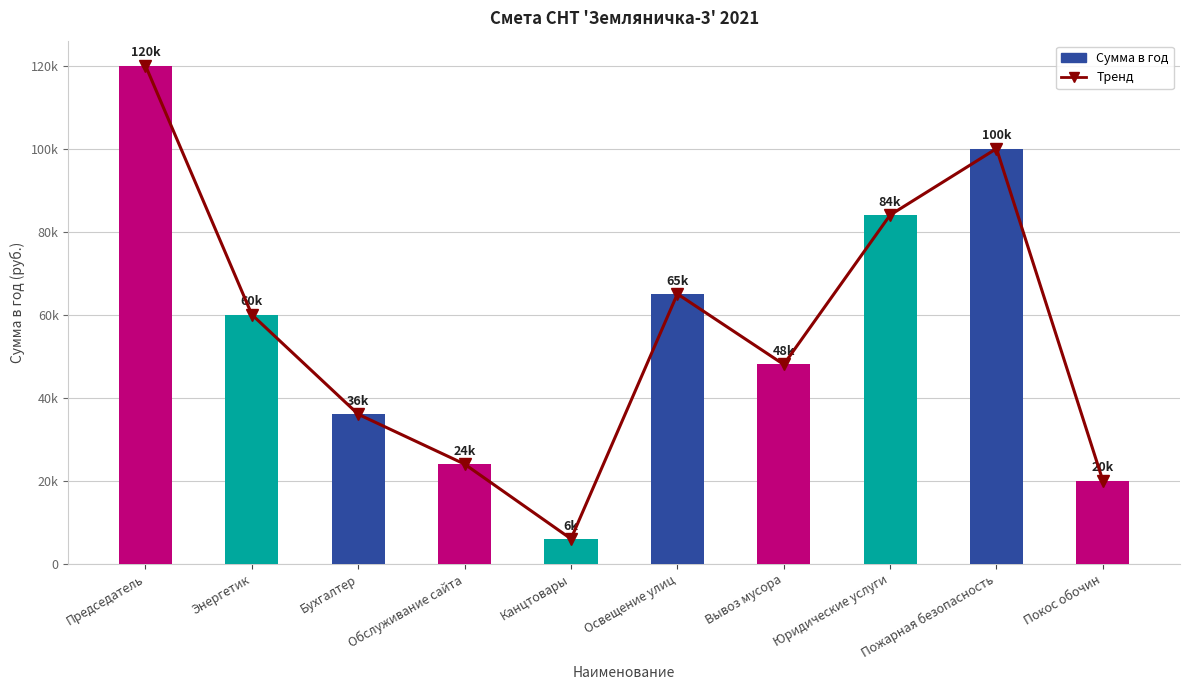

Count the number of data series in this chart.

2